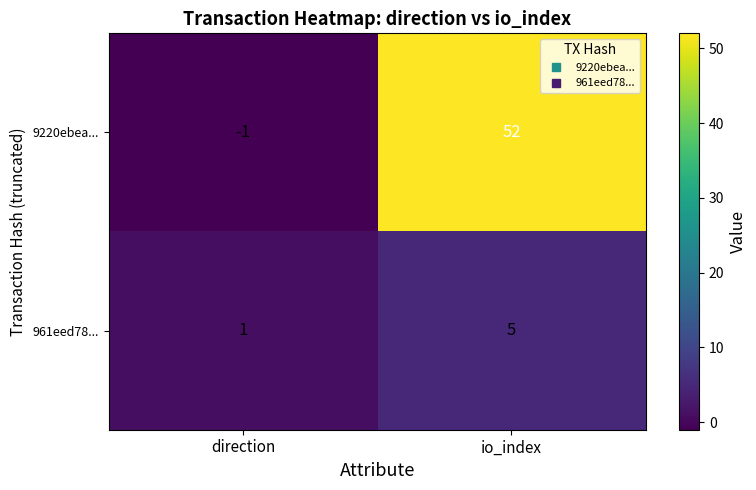

True or false: 9220ebea... has a value of 25 at io_index.

False